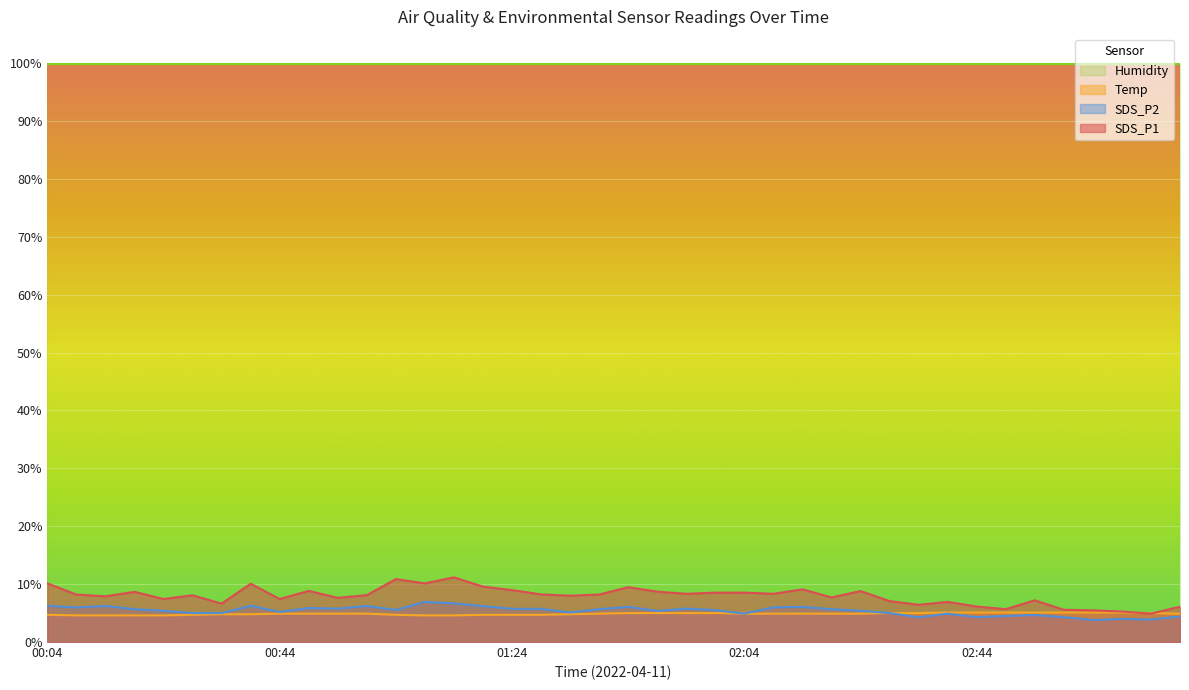

Rank the series by their maximum value, from highest to lowest.

Humidity, SDS_P1, SDS_P2, Temp